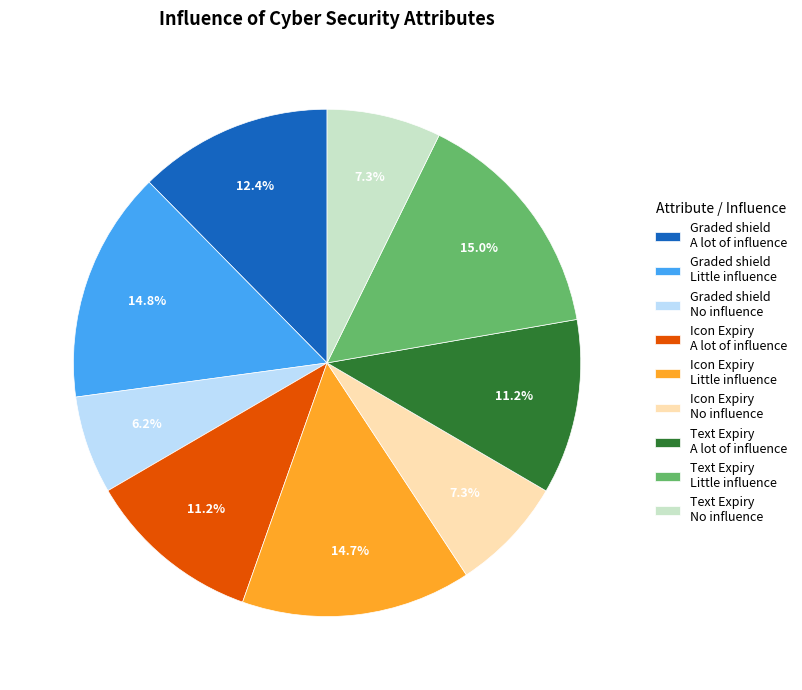

Which slice is the smallest?

Graded shield No influence